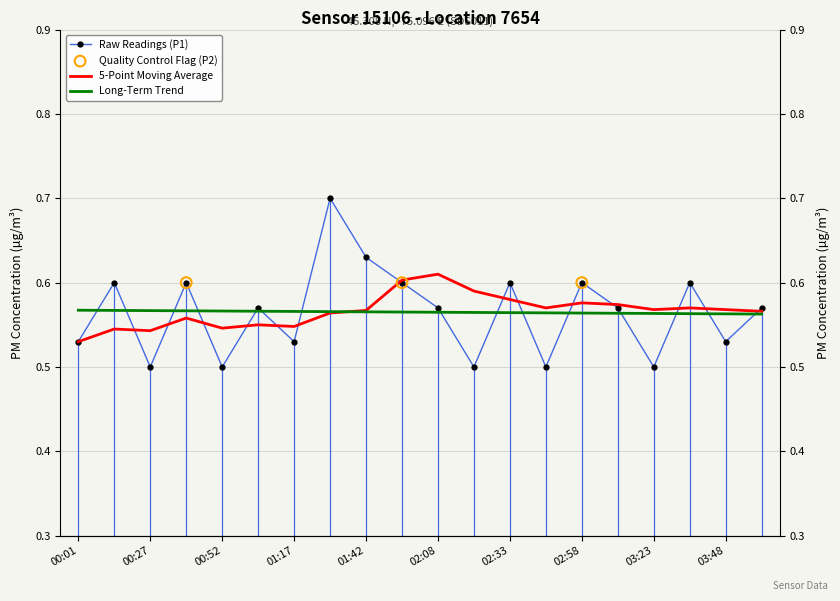

Between 00:39 and 02:08, which is larger?

00:39